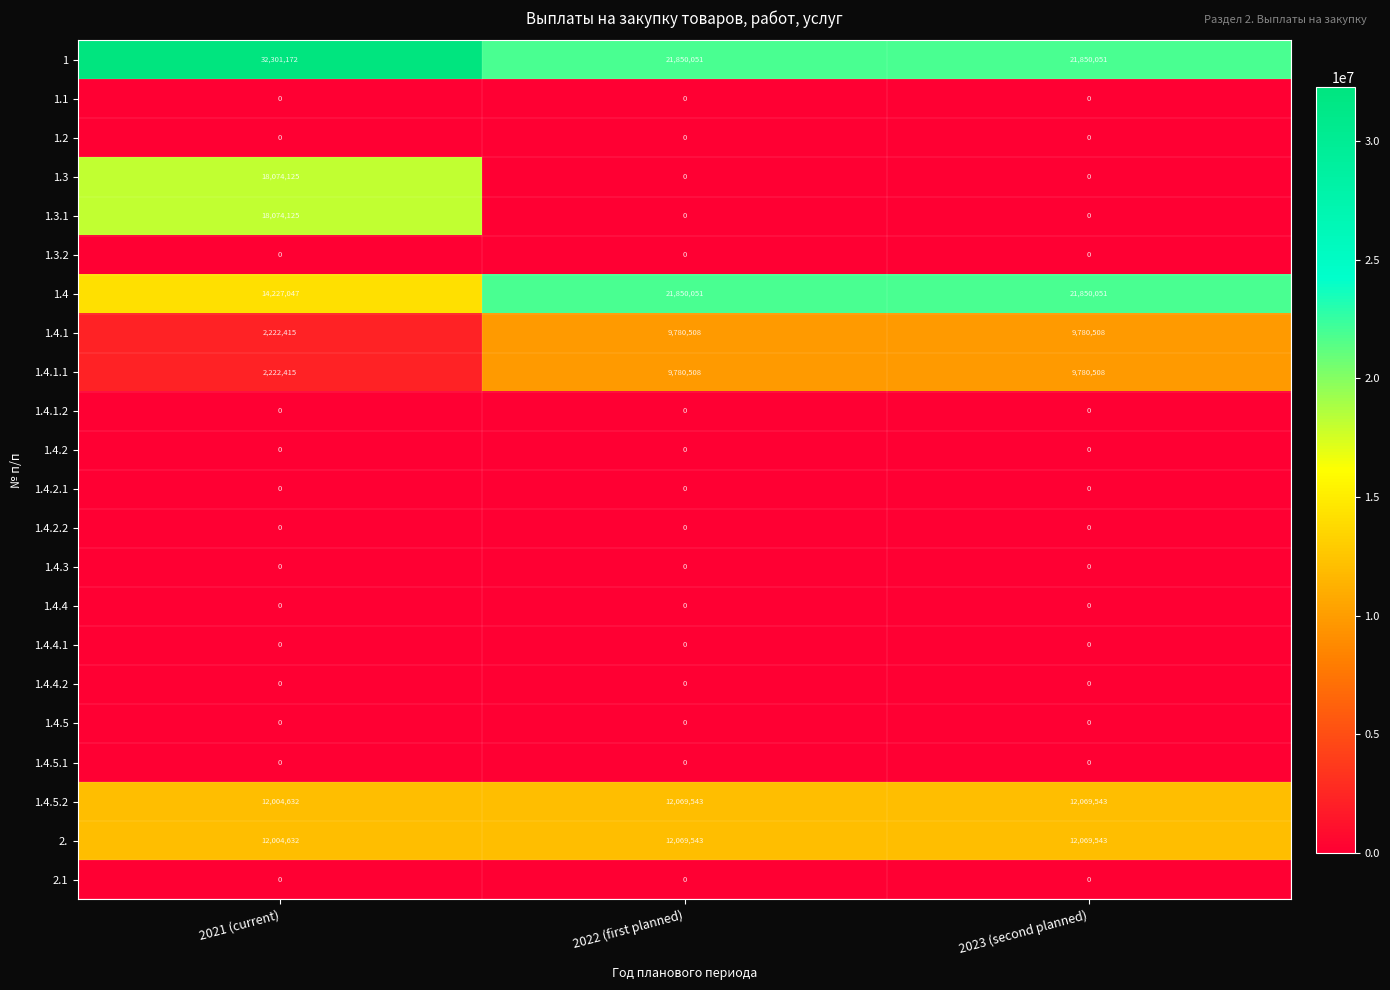

What value does the 1.3 series have at 2021 (current)?

18074125